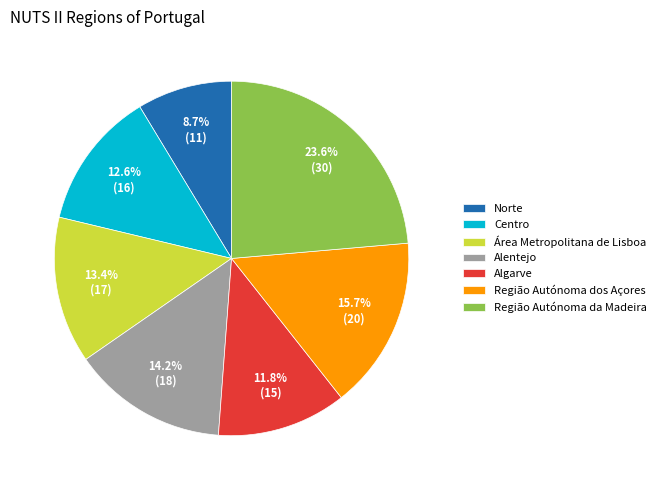

How much of the chart is everything except Região Autónoma da Madeira?

76.4%